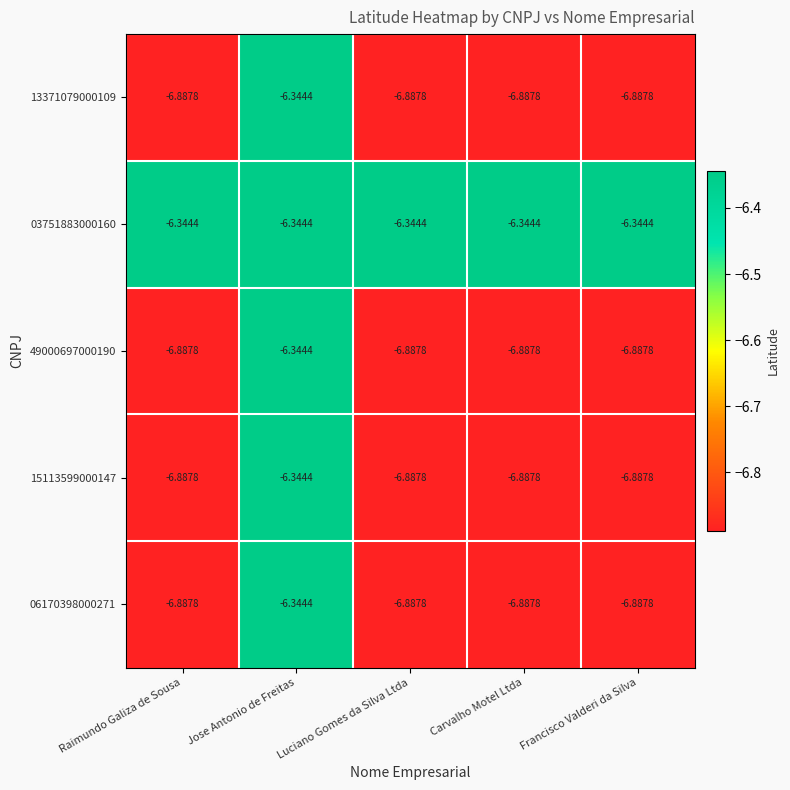

At which category is the sum across all series the highest?

Jose Antonio de Freitas